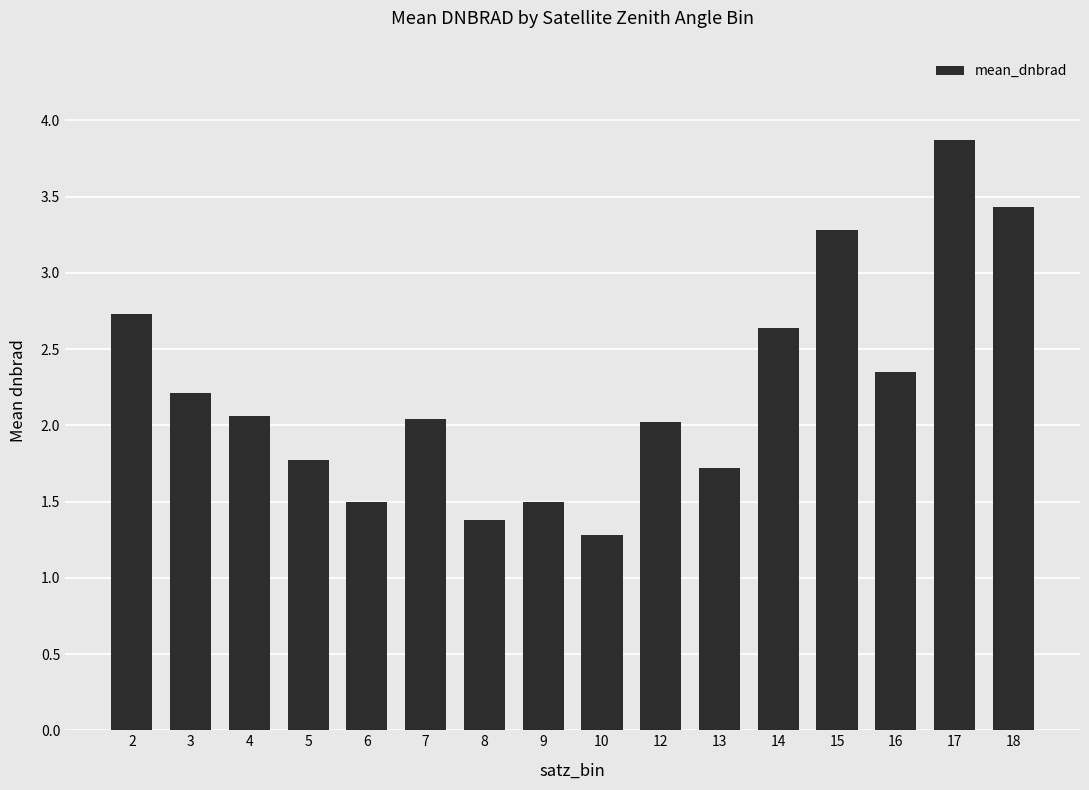

What is the change in value from 10 to 14?

+1.4